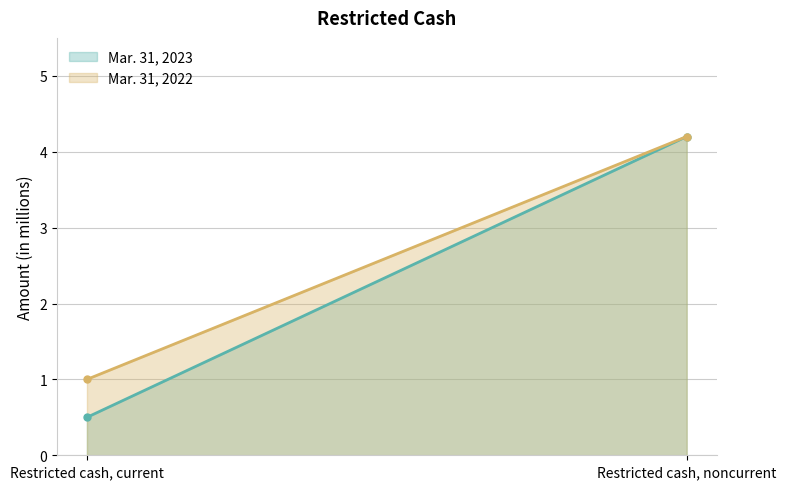

The value of Mar. 31, 2022 at Restricted cash, noncurrent is 5.8. True or false?

False